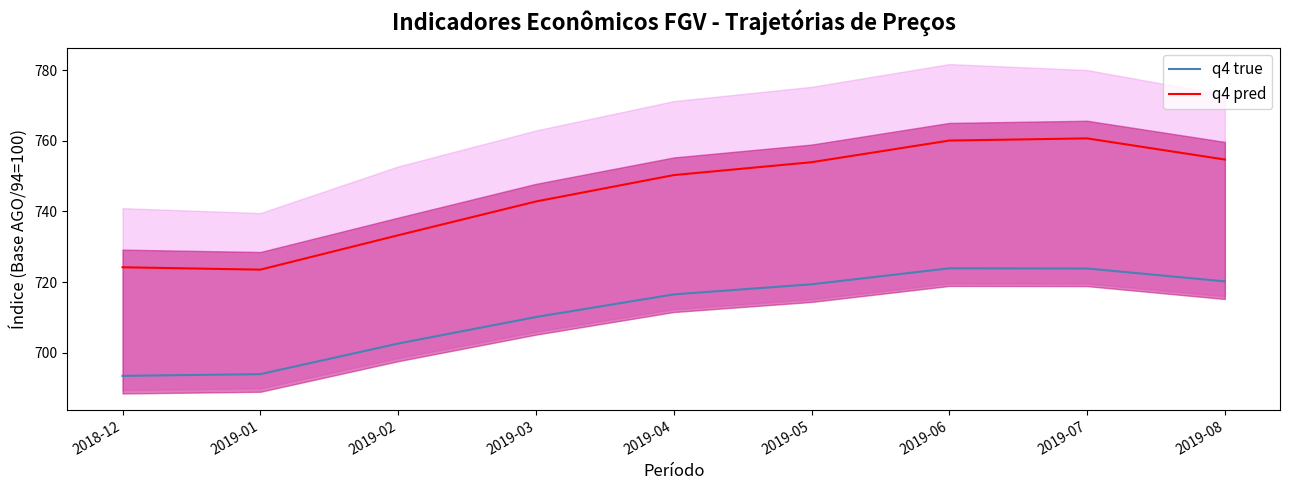

Reading right to left, transcribe all the data shown in this chart.

q4 true: 2019-08=720.2	2019-07=723.8	2019-06=723.9	2019-05=719.4	2019-04=716.5	2019-03=710.1	2019-02=702.6	2019-01=693.9	2018-12=693.4
q4 pred: 2019-08=754.7	2019-07=760.7	2019-06=760.1	2019-05=754.0	2019-04=750.3	2019-03=742.8	2019-02=733.3	2019-01=723.5	2018-12=724.2